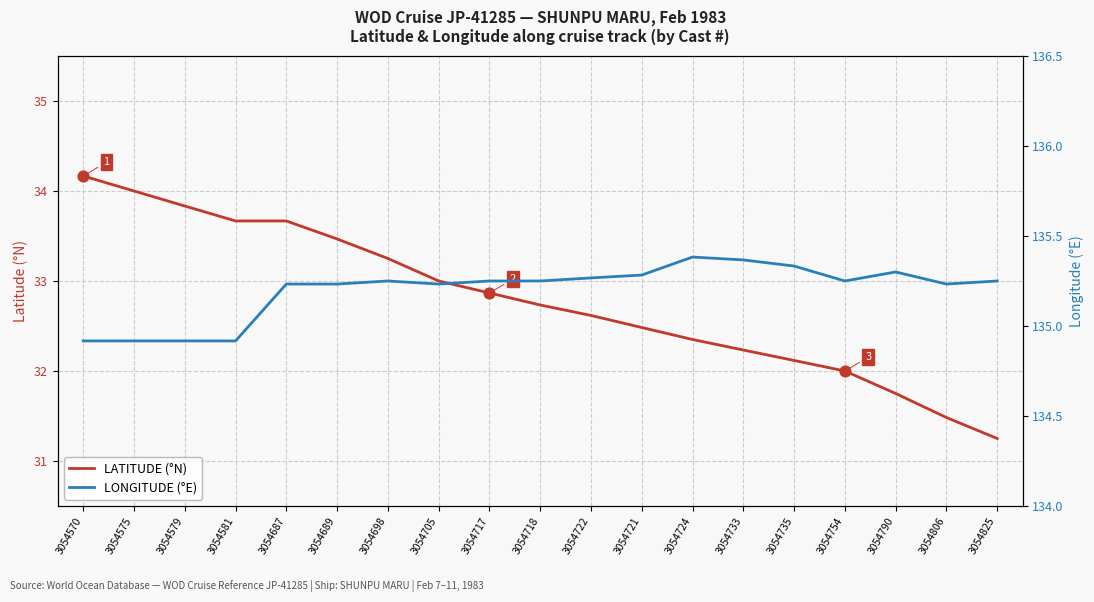

Which series has the widest spread of Y values?

LATITUDE (°N)